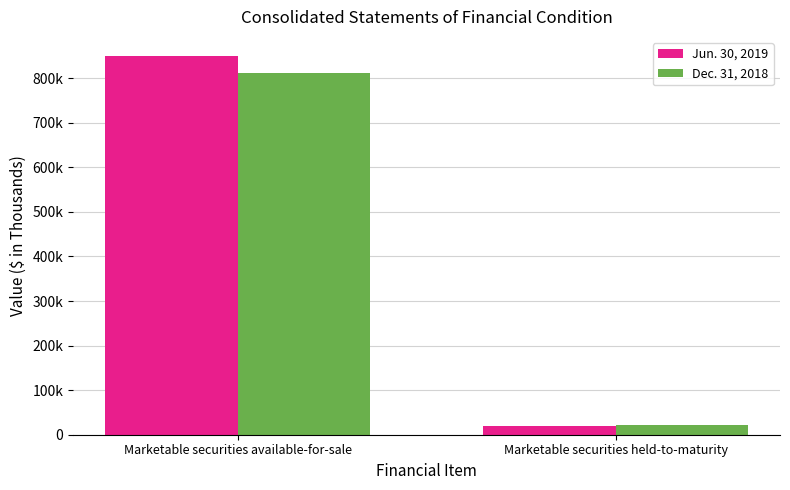

What are all the series names shown in the legend?

Jun. 30, 2019, Dec. 31, 2018